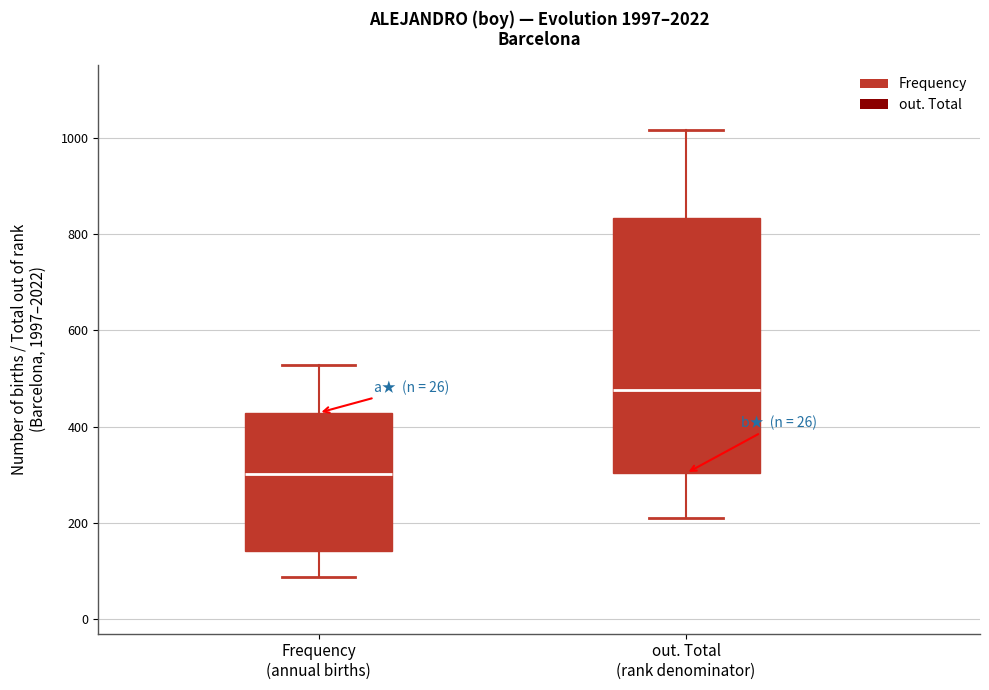

Comparing the boxes themselves (not the whiskers), which one is the tallest?

out. Total (rank denominator)